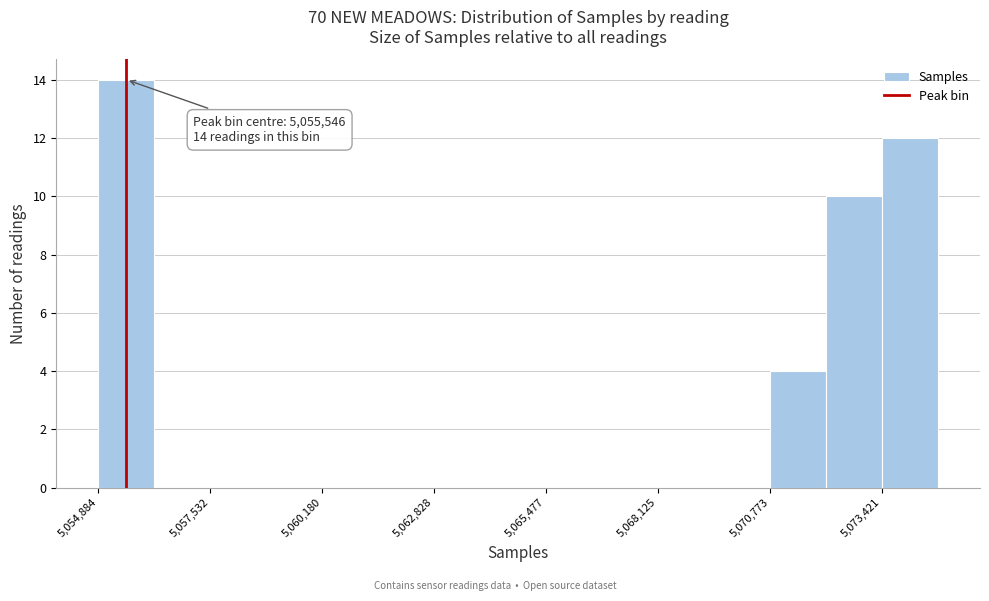

Read against the x-axis, roughly where is the centre of the tallest bar?

5055500